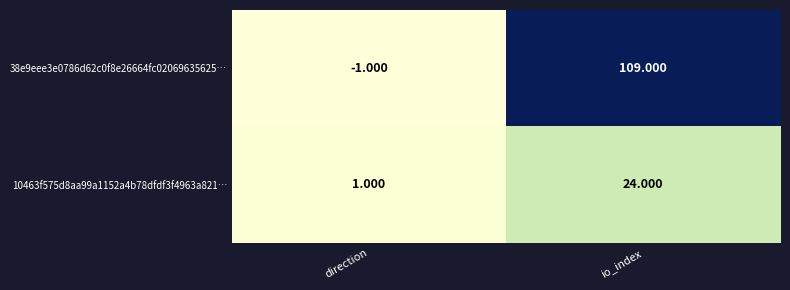

Is the value of 10463f575d8aa99a1152a4b78dfdf3f4963a821… at direction greater than the value of 38e9eee3e0786d62c0f8e26664fc02069635625… at direction?

Yes